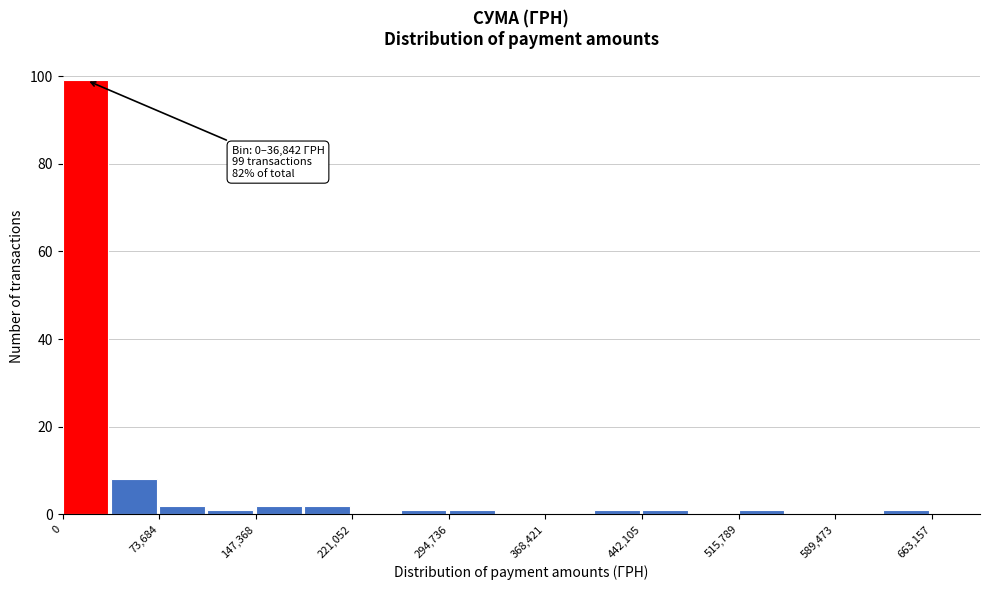

Around what value on the x-axis is the tallest bar? Give the approximate position of its centre, as read against the axis.

20000